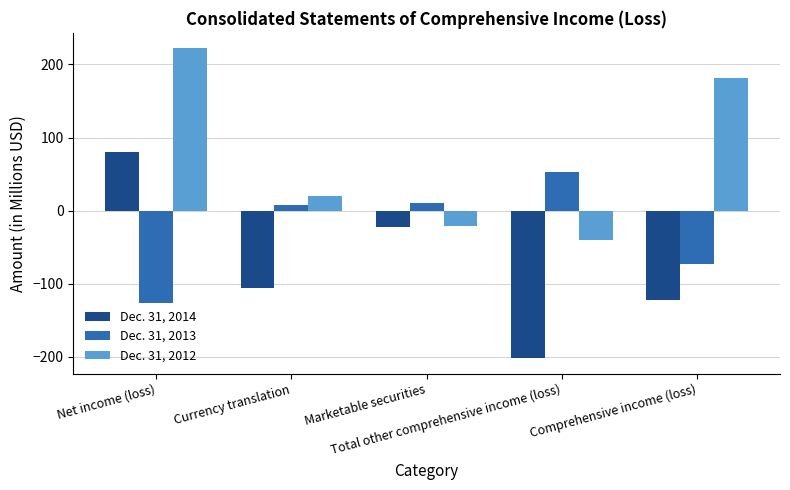

What is the average value of the Dec. 31, 2013 series?

-26.0